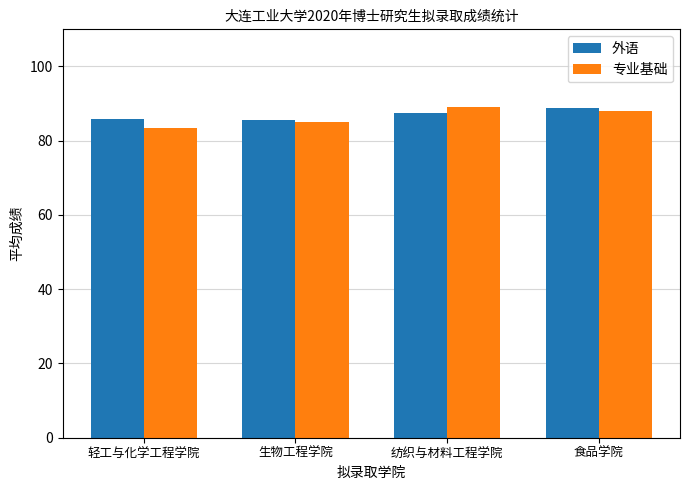

How many bars are there in total?

8